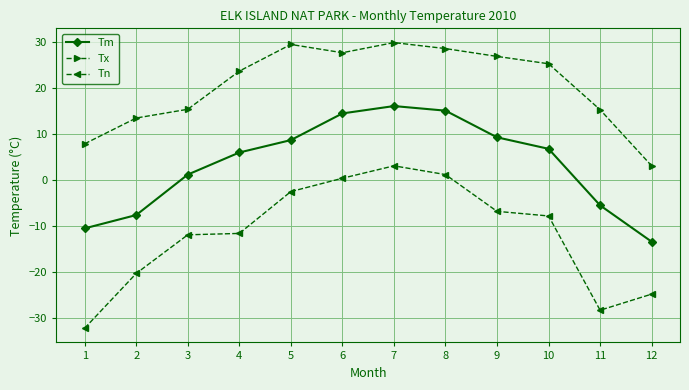

What is the minimum value for Tm?

-13.5